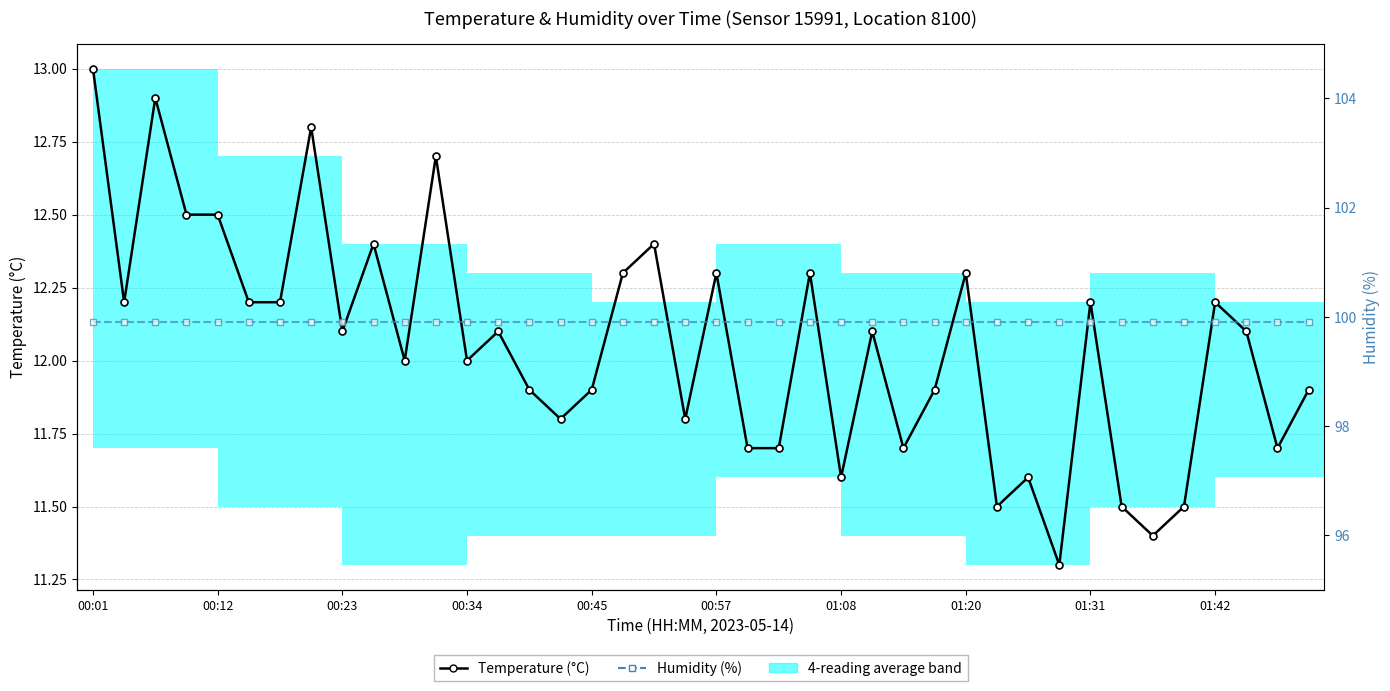

True or false: Humidity (%) and Temperature (°C) intersect in this chart.

False